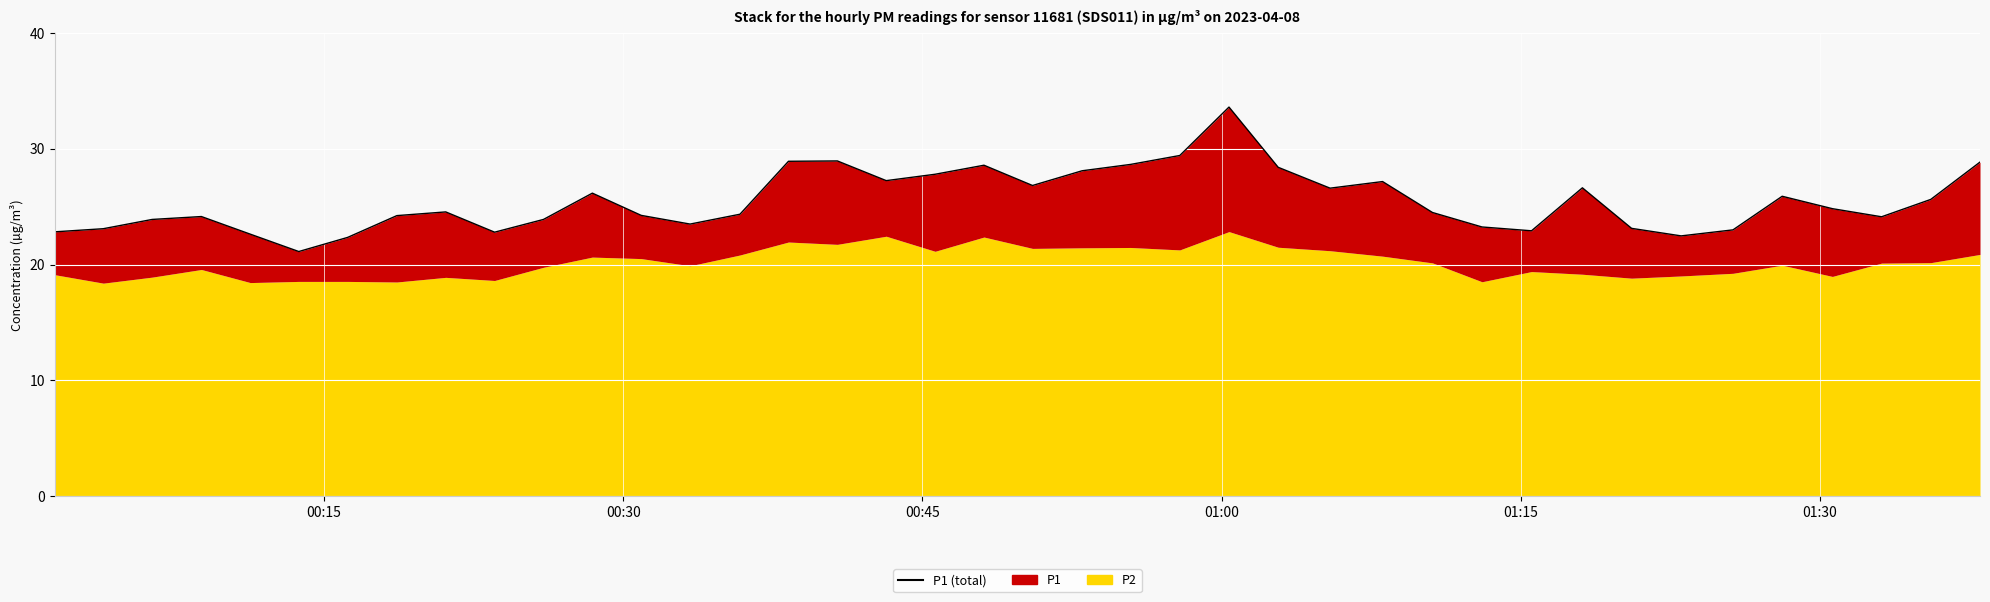

How many lines are shown in the chart?

1